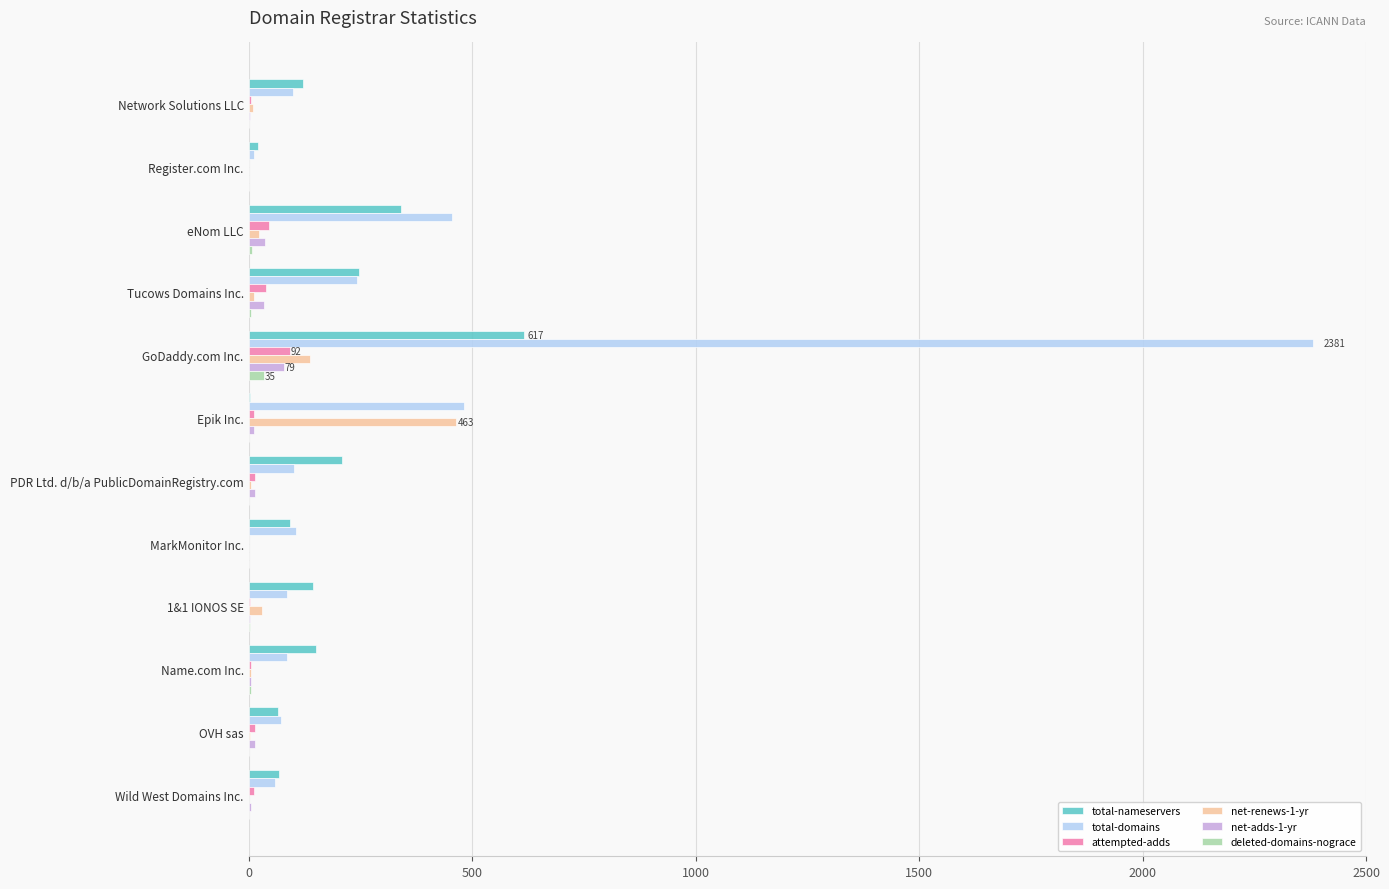

At which category is the sum across all series the highest?

GoDaddy.com Inc.